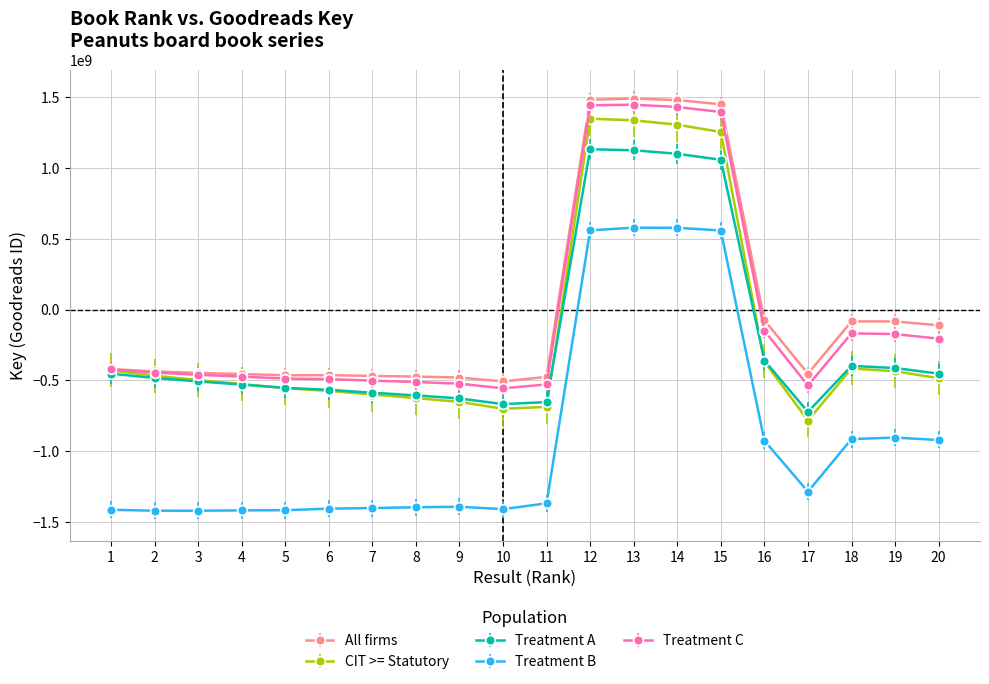

What is the value of the Treatment A point at the 17th from the left?

-723108233.0